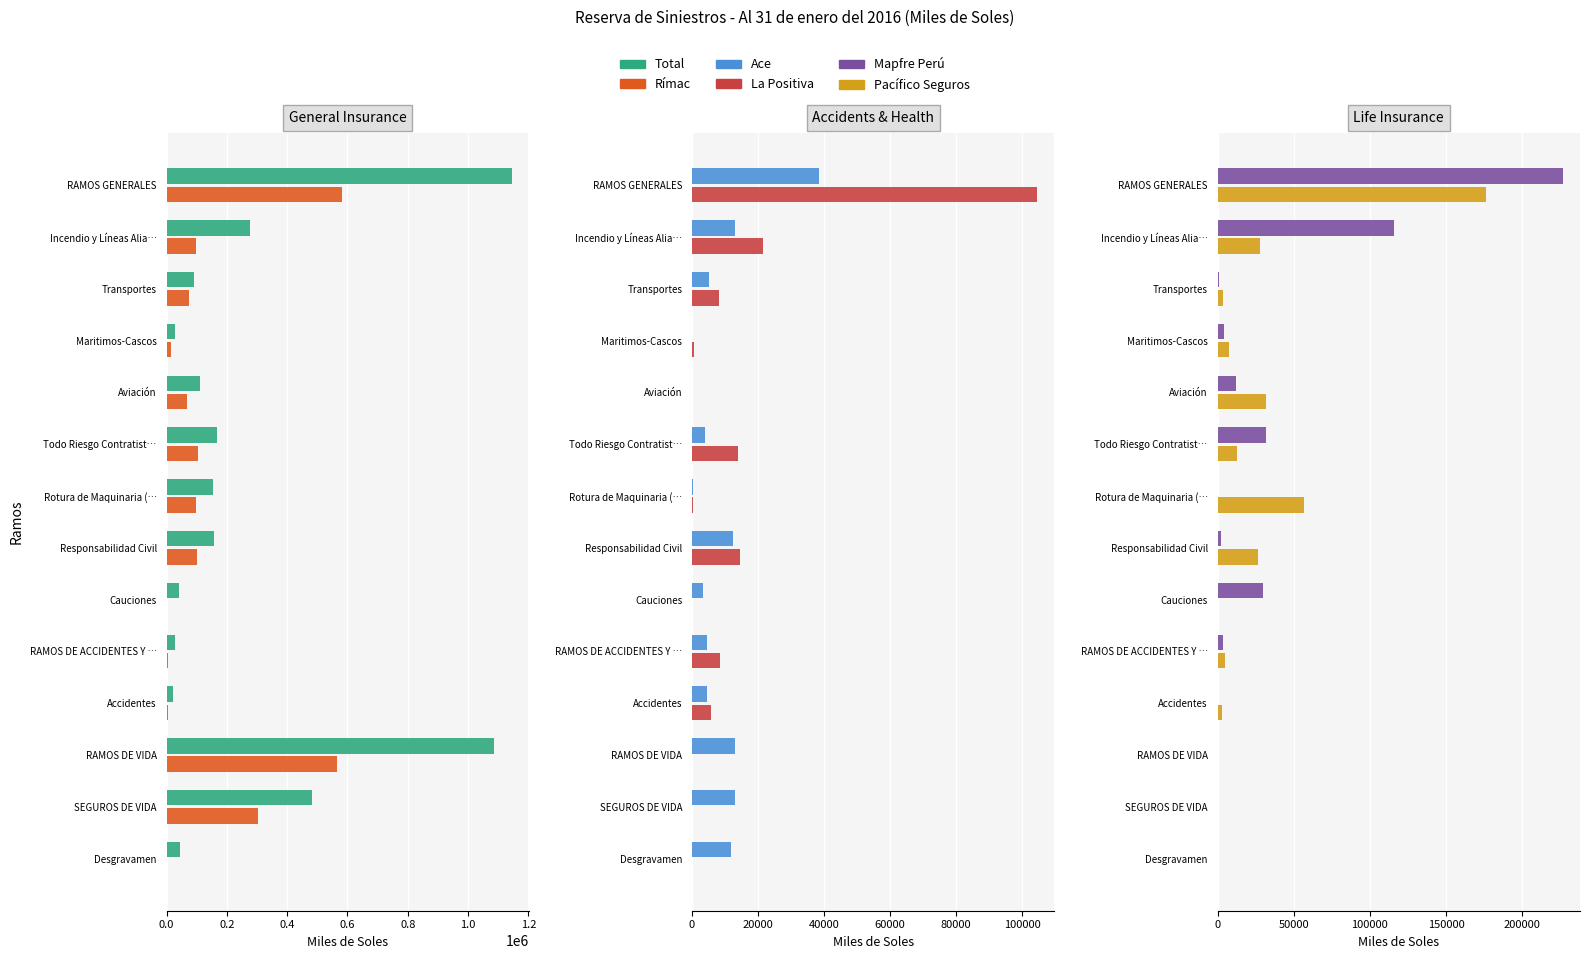

Which series changed the most between RAMOS DE ACCIDENTES Y … and SEGUROS DE VIDA?

Total